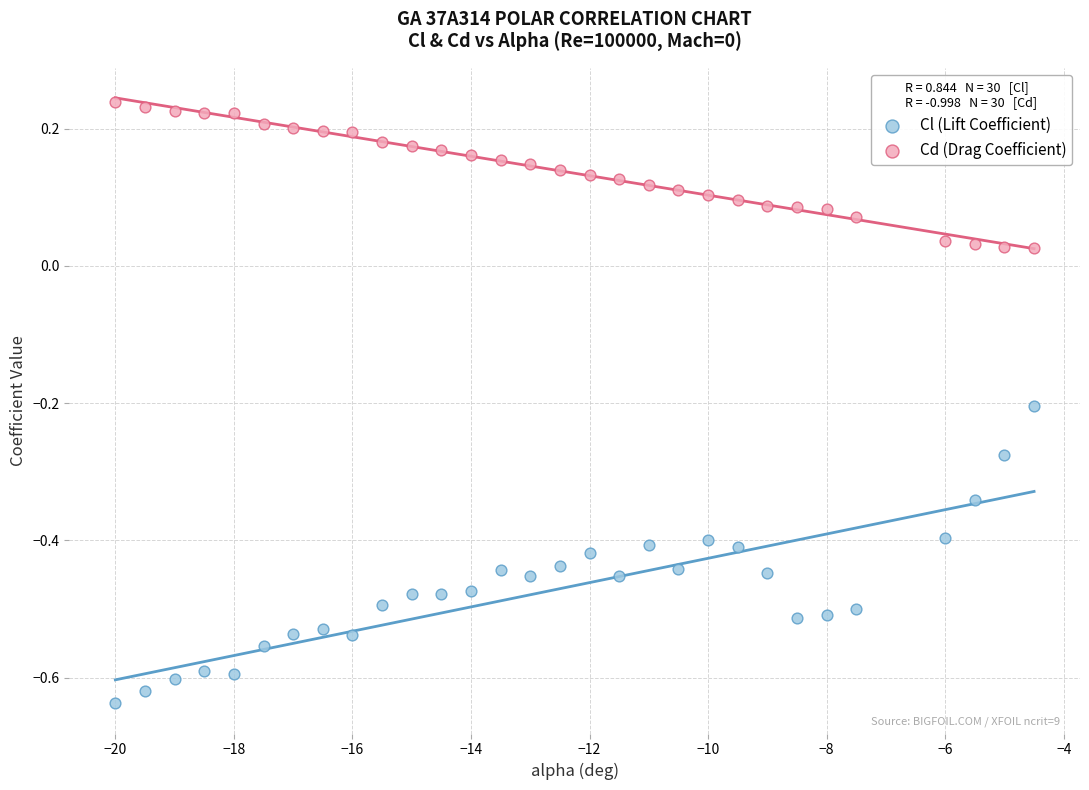

Across all data points, what is the range of Y values (max minus min)?

0.9